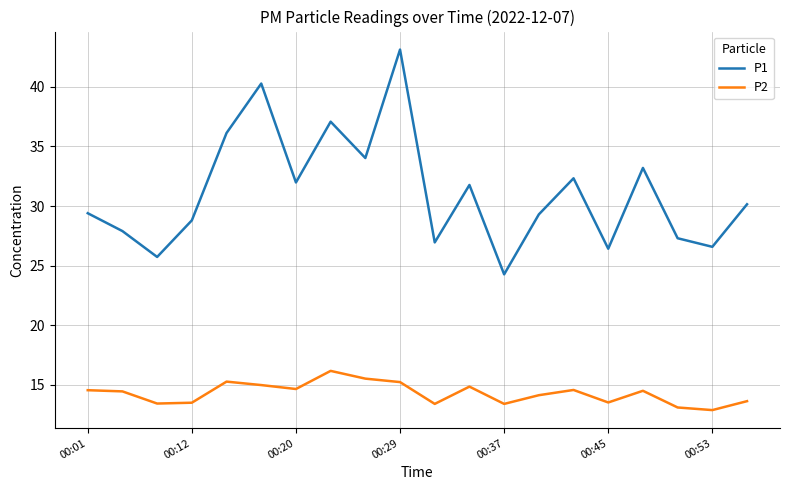

What are all the series names shown in the legend?

P1, P2